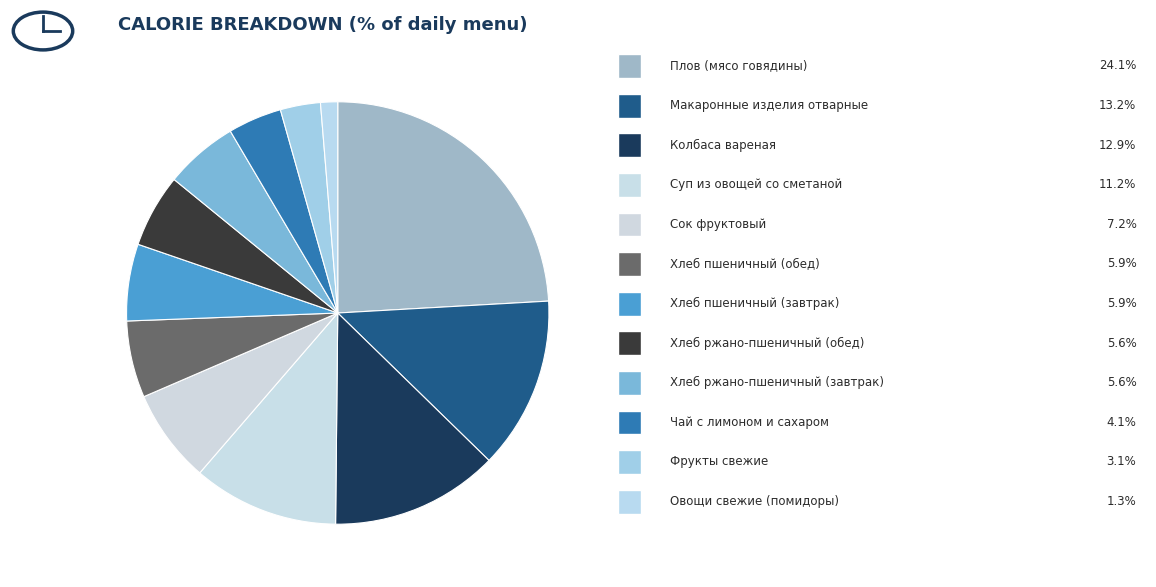

How many slices are in this pie chart?

12